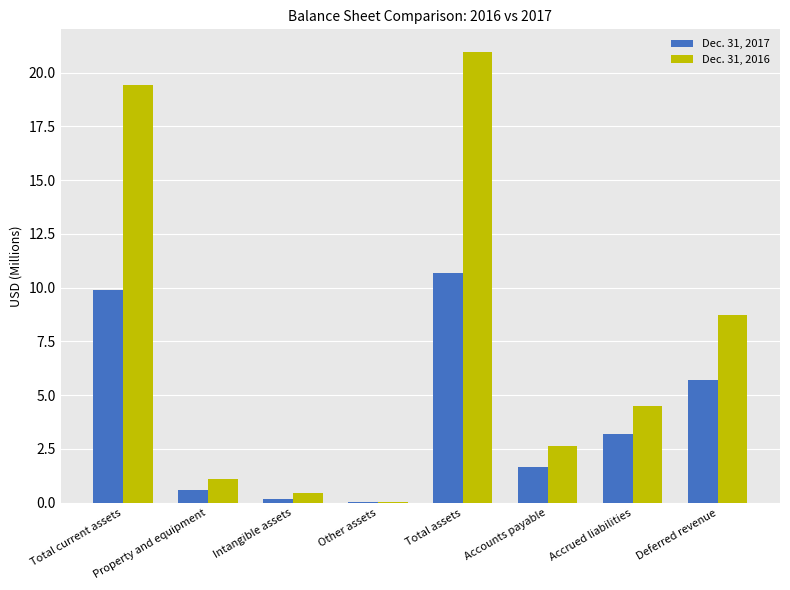

Between Accounts payable and Accrued liabilities, which series saw the biggest shift?

Dec. 31, 2016